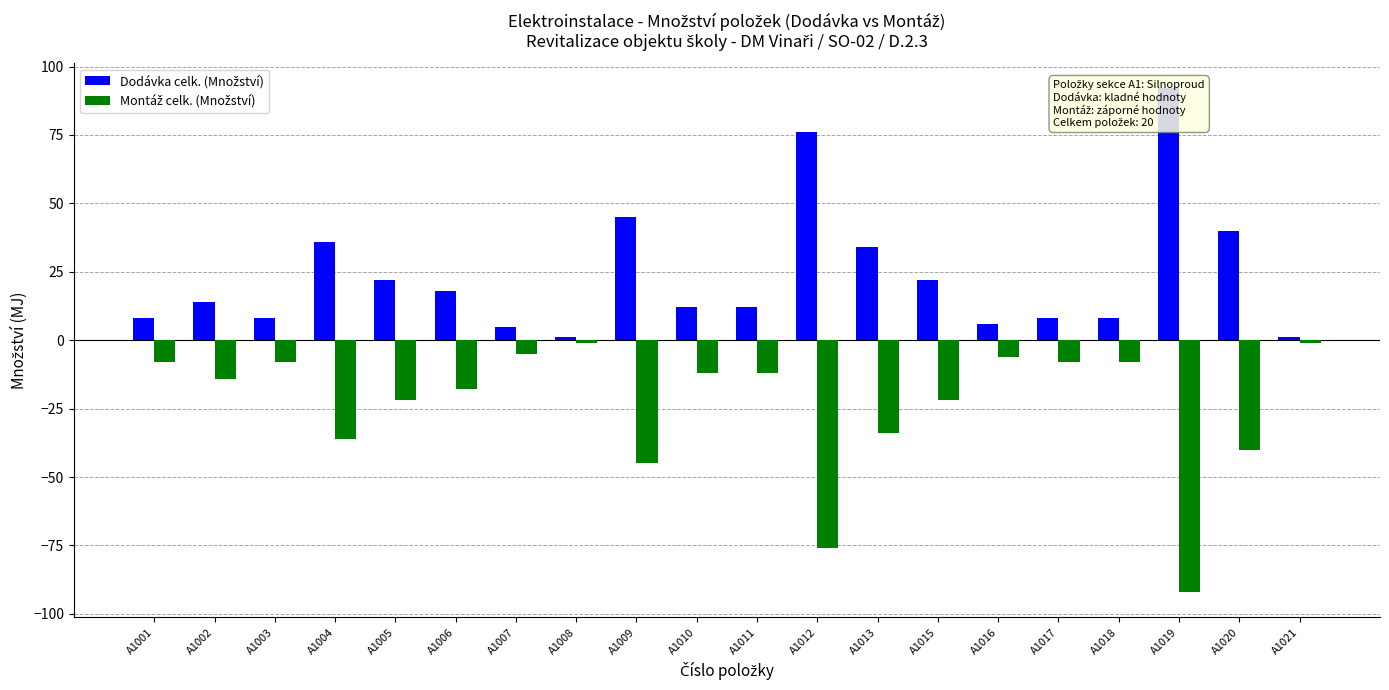

At A1005, list the series in order from largest to smallest.

Dodávka celk. (Množství), Montáž celk. (Množství)